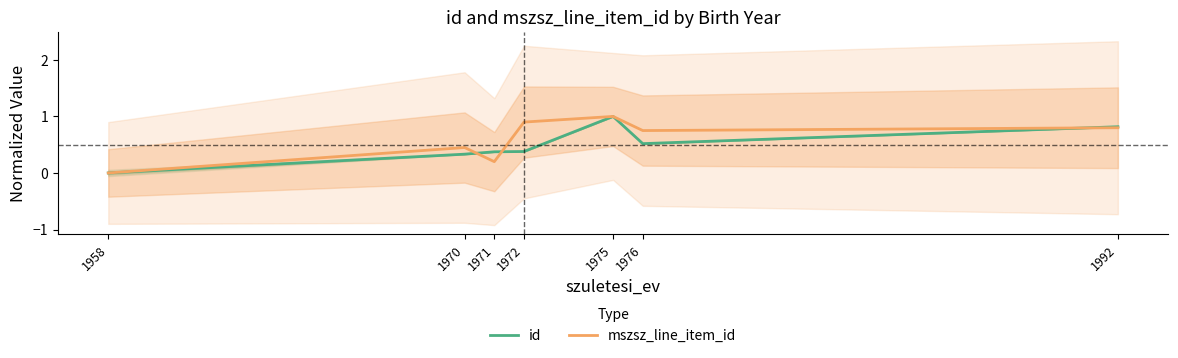

What is the difference between the maximum and minimum values in the mszsz_line_item_id series?

1.0